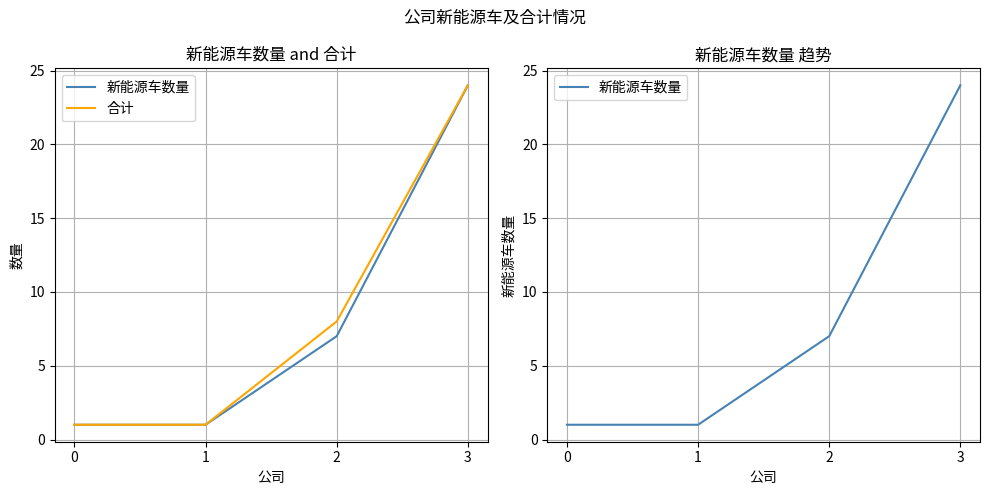

Count the number of data series in this chart.

2